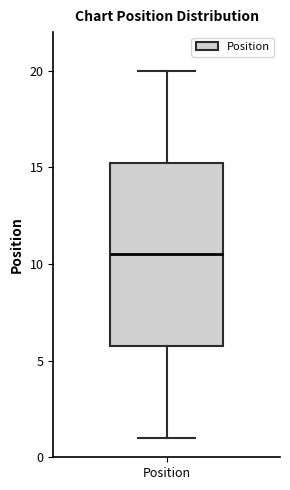

Where does the median line of the box for Position sit on the y-axis? The values are not printed on the chart, so give them approximately, as read against the axis.

10.5